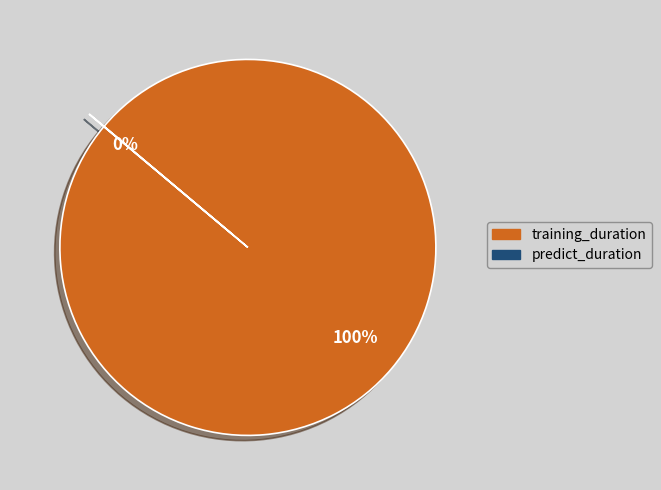

To the nearest percent, what percentage of the pie is training_duration?

100%